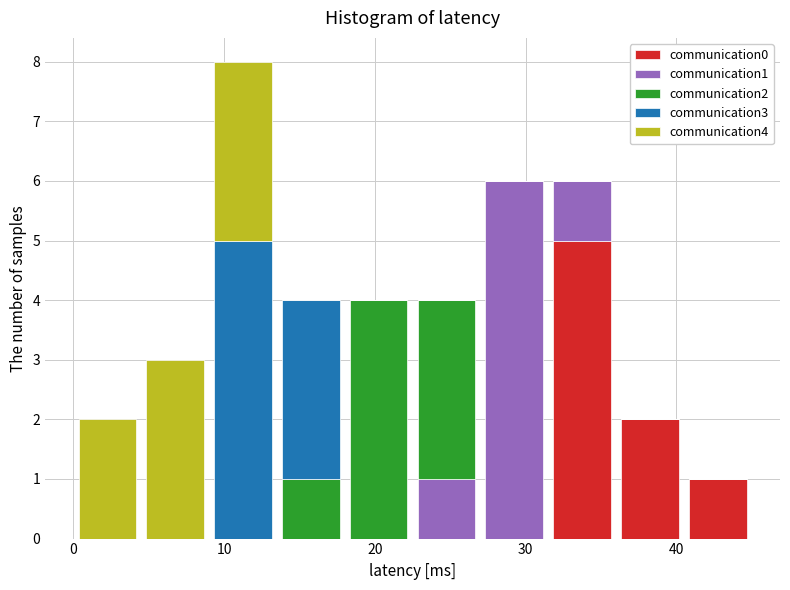

Which range on the x-axis has the tallest stacked bar (by total height)?

9.0 to 13.5